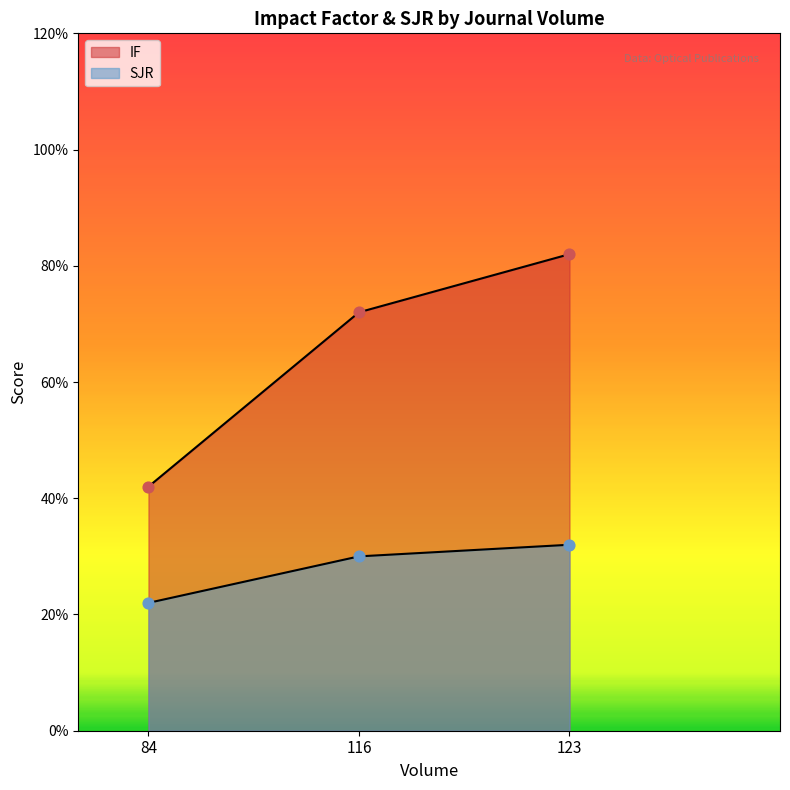

Which series contains the lowest Y value?

SJR